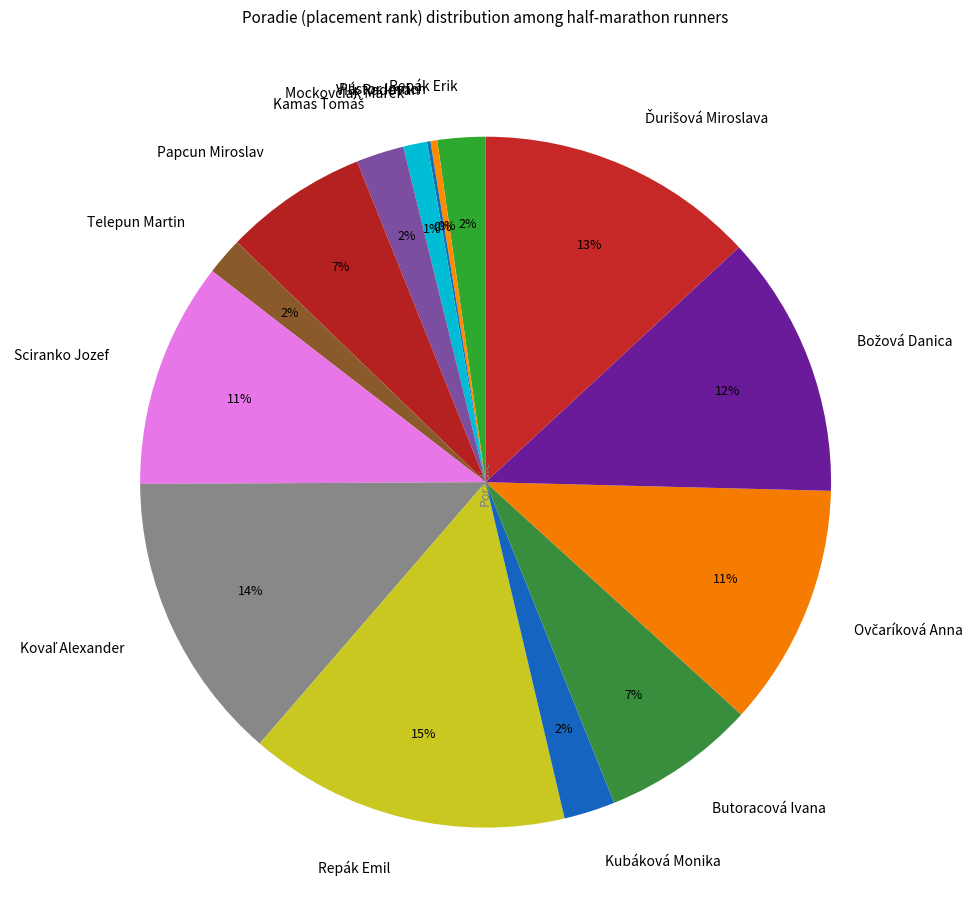

To the nearest percent, what percentage of the pie is Telepun Martin?

2%